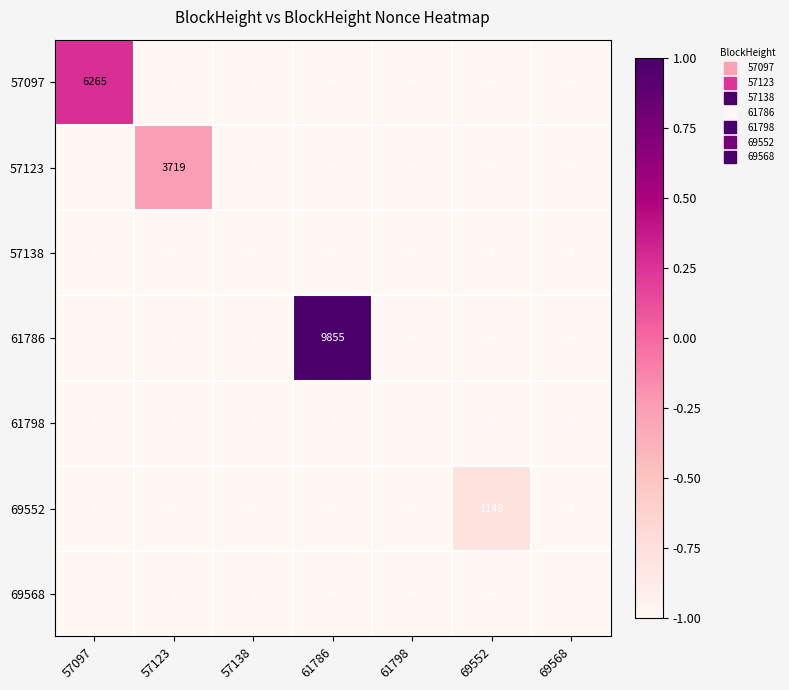

What is the average value of the 57097 series?

895